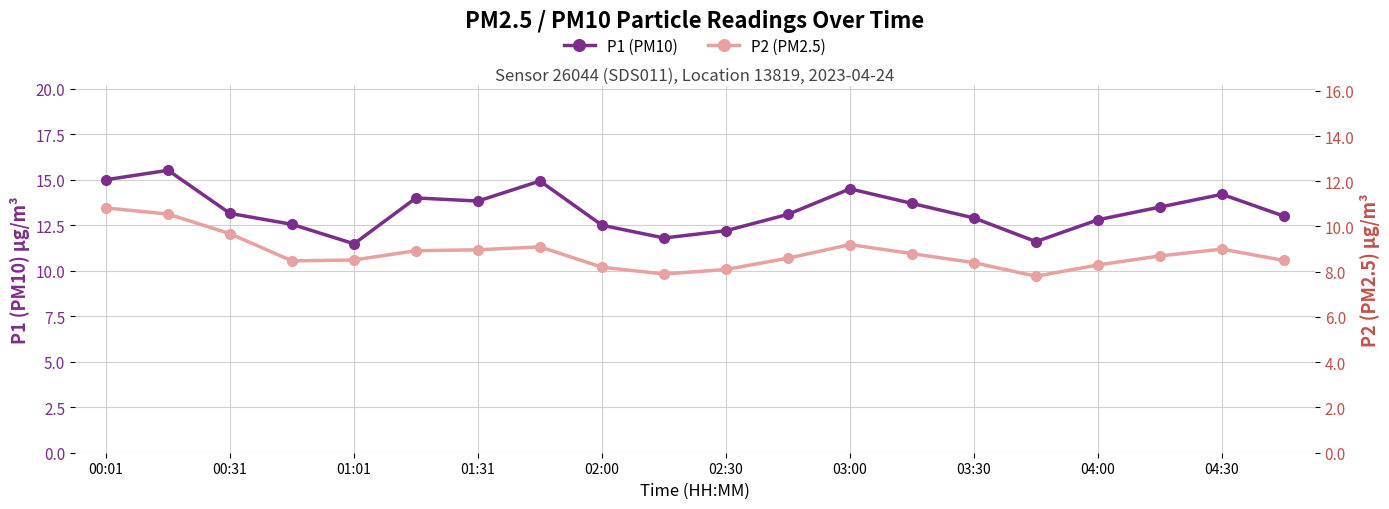

Is this an area chart (filled region under the line)?

No